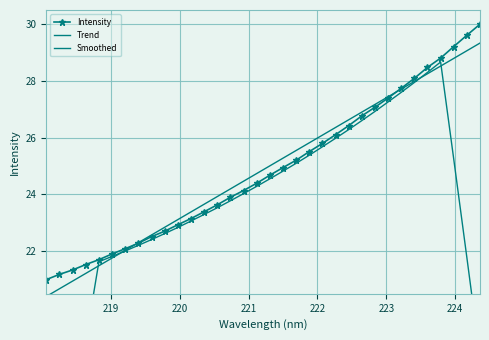

What is the difference between the maximum and second lowest values in the Intensity series?

8.8